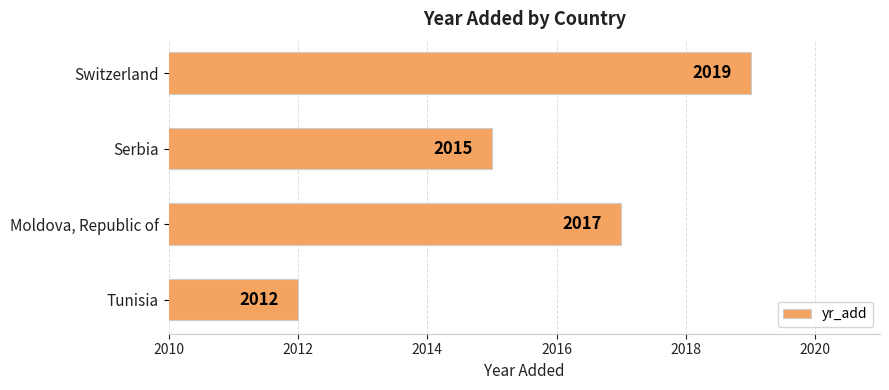

What is the smallest value displayed?

2012